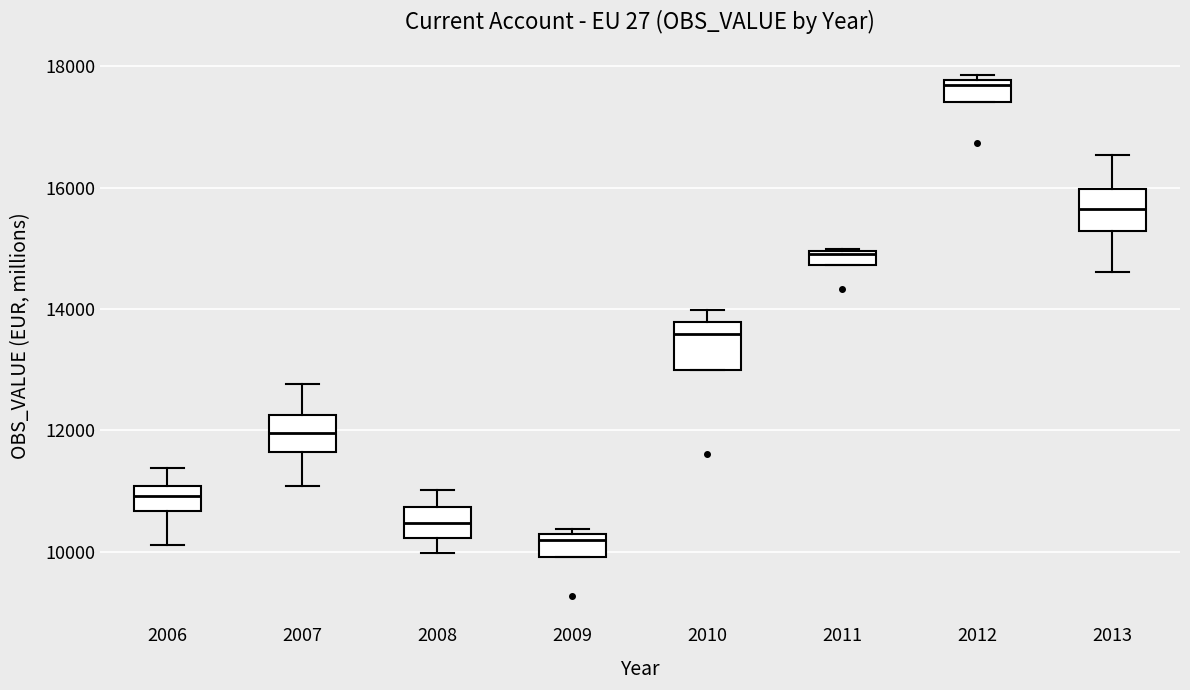

Which box's median line is the highest?

2012